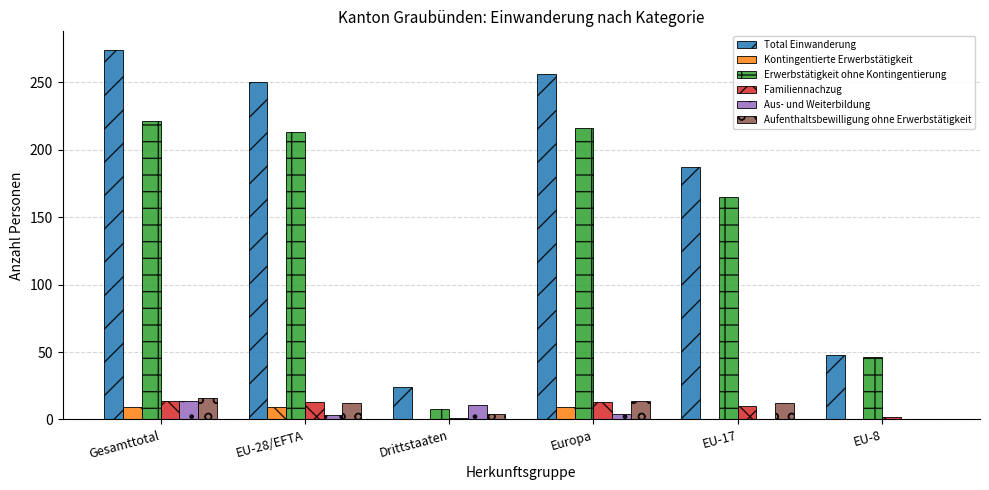

At which category does the chart reach its peak across all series?

Gesamttotal